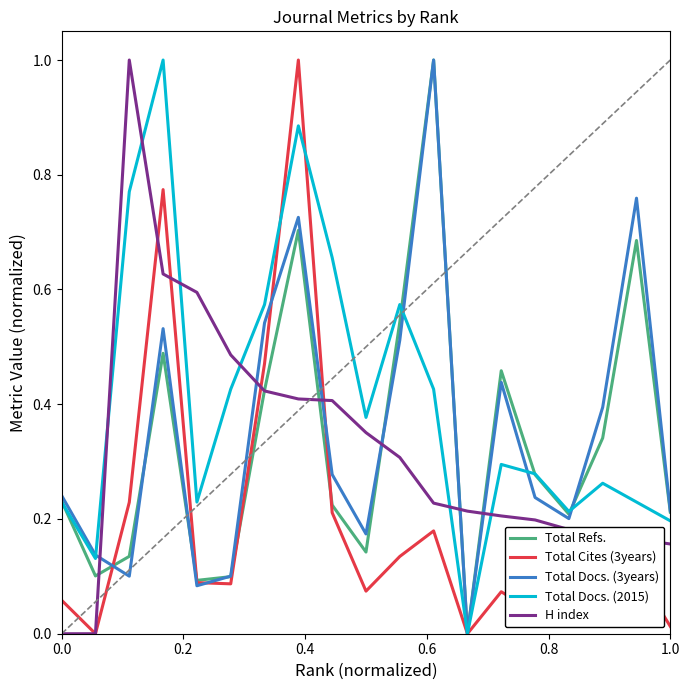

How many interior local valleys does the Total Refs. series have?

5